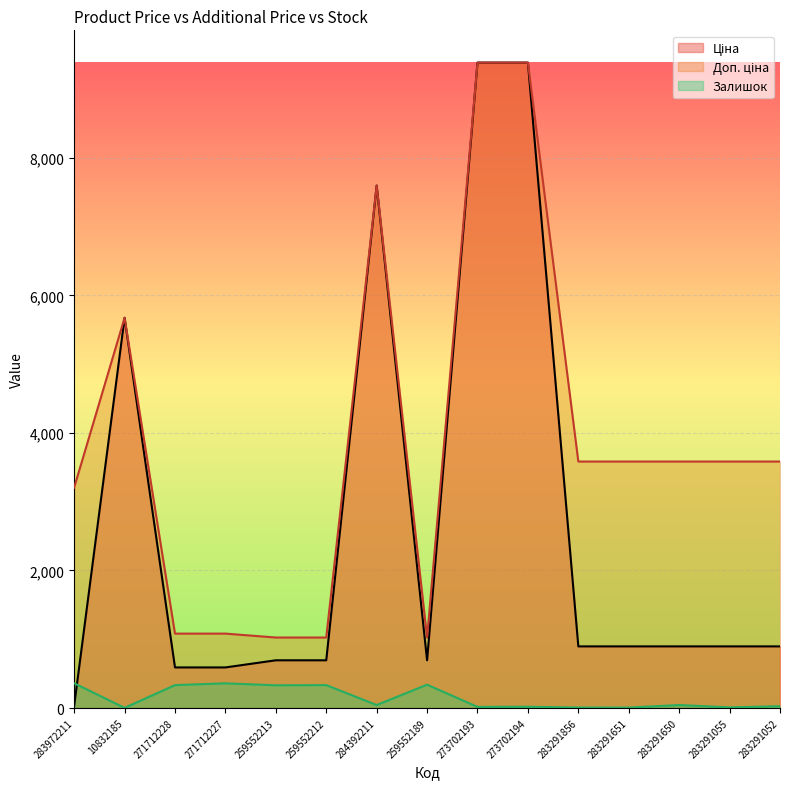

What position from the left is 283972211?

1